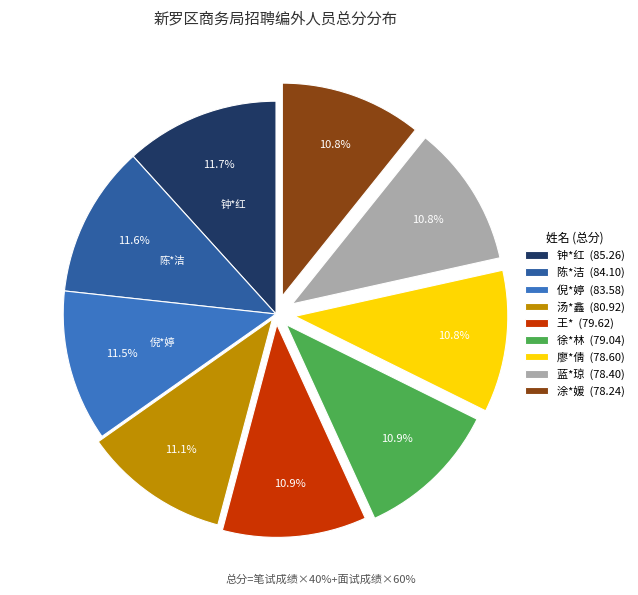

Approximately how many times larger is the value at 汤*鑫 compared to 王*?

1.0